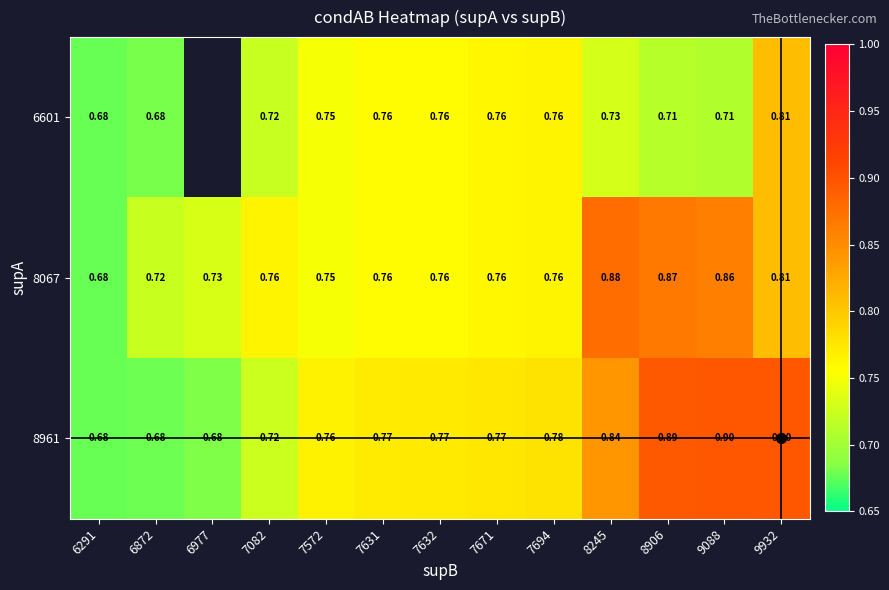

Is the value of 8961 at 7632 greater than the value of 6601 at 7631?

Yes